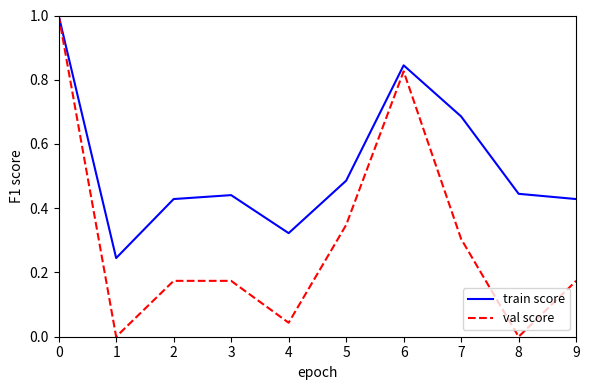

Does the chart display data point markers on the line(s)?

No